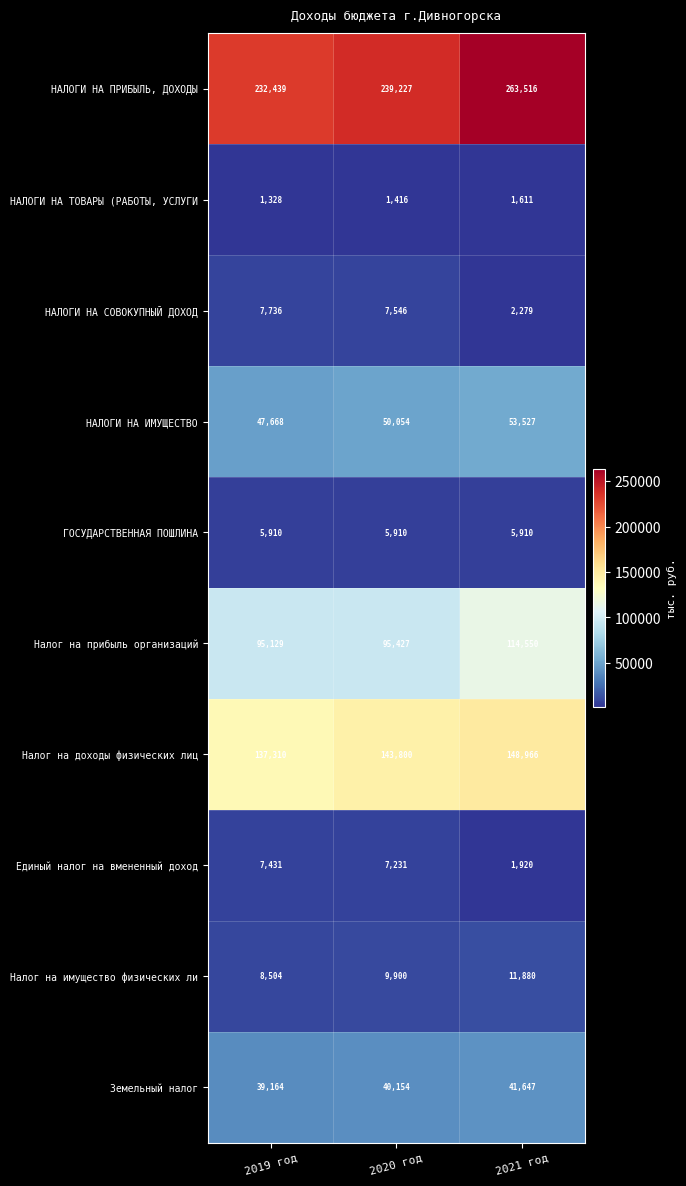

At 2019 год, list the series in order from largest to smallest.

НАЛОГИ НА ПРИБЫЛЬ, ДОХОДЫ, Налог на доходы физических лиц, Налог на прибыль организаций, НАЛОГИ НА ИМУЩЕСТВО, Земельный налог, Налог на имущество физических ли, НАЛОГИ НА СОВОКУПНЫЙ ДОХОД, Единый налог на вмененный доход, ГОСУДАРСТВЕННАЯ ПОШЛИНА, НАЛОГИ НА ТОВАРЫ (РАБОТЫ, УСЛУГИ